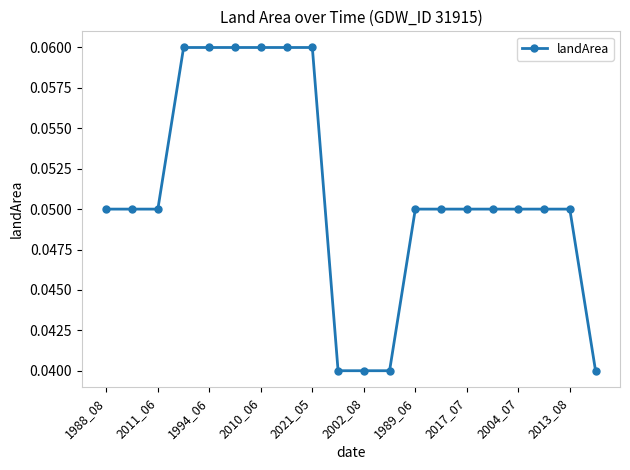

How many values are between 0 and 1?

20